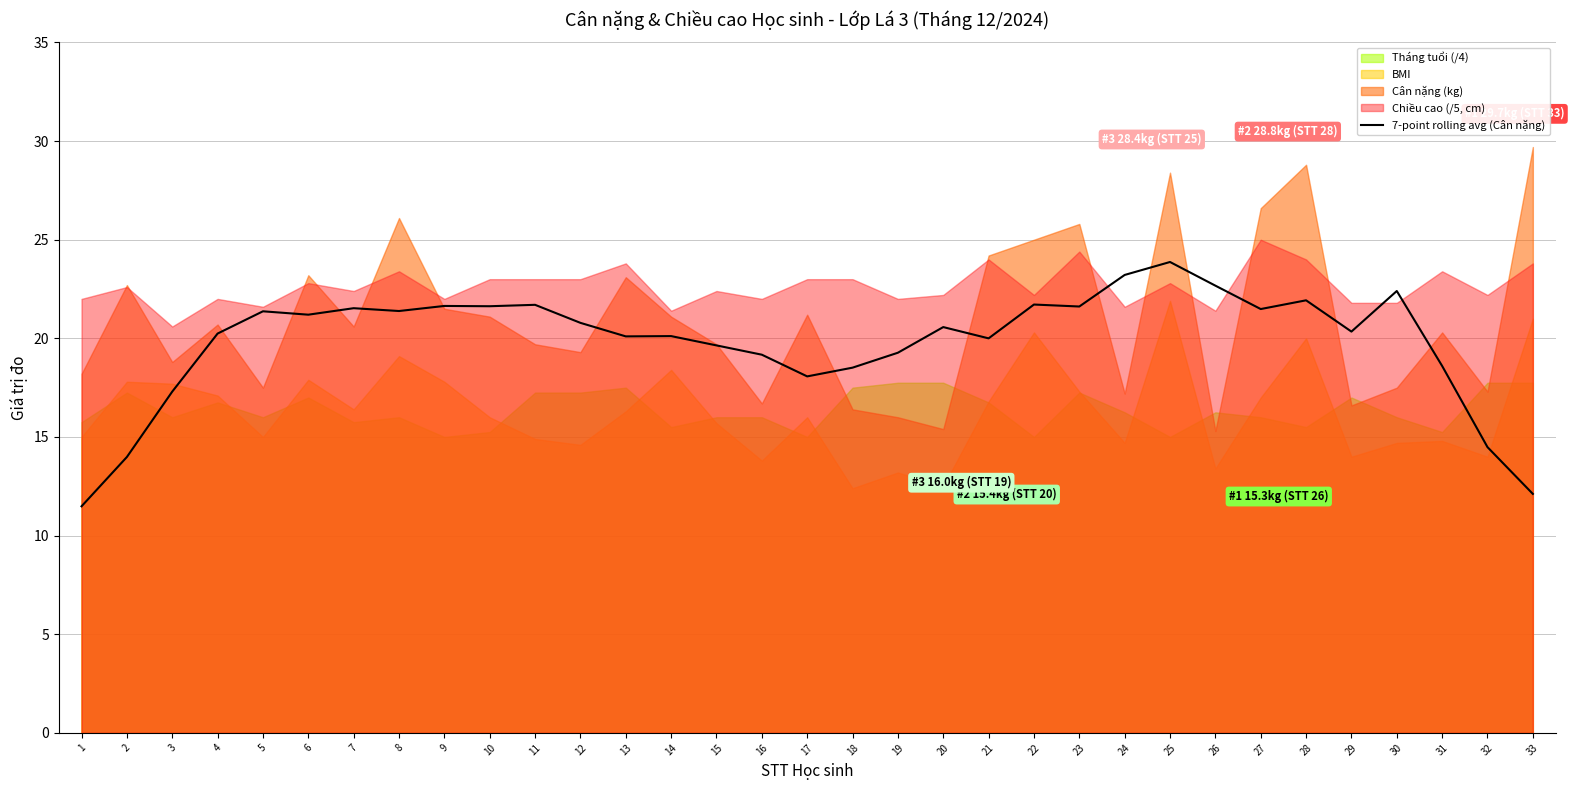

Is it true that the value at 1 is 4.8?

False